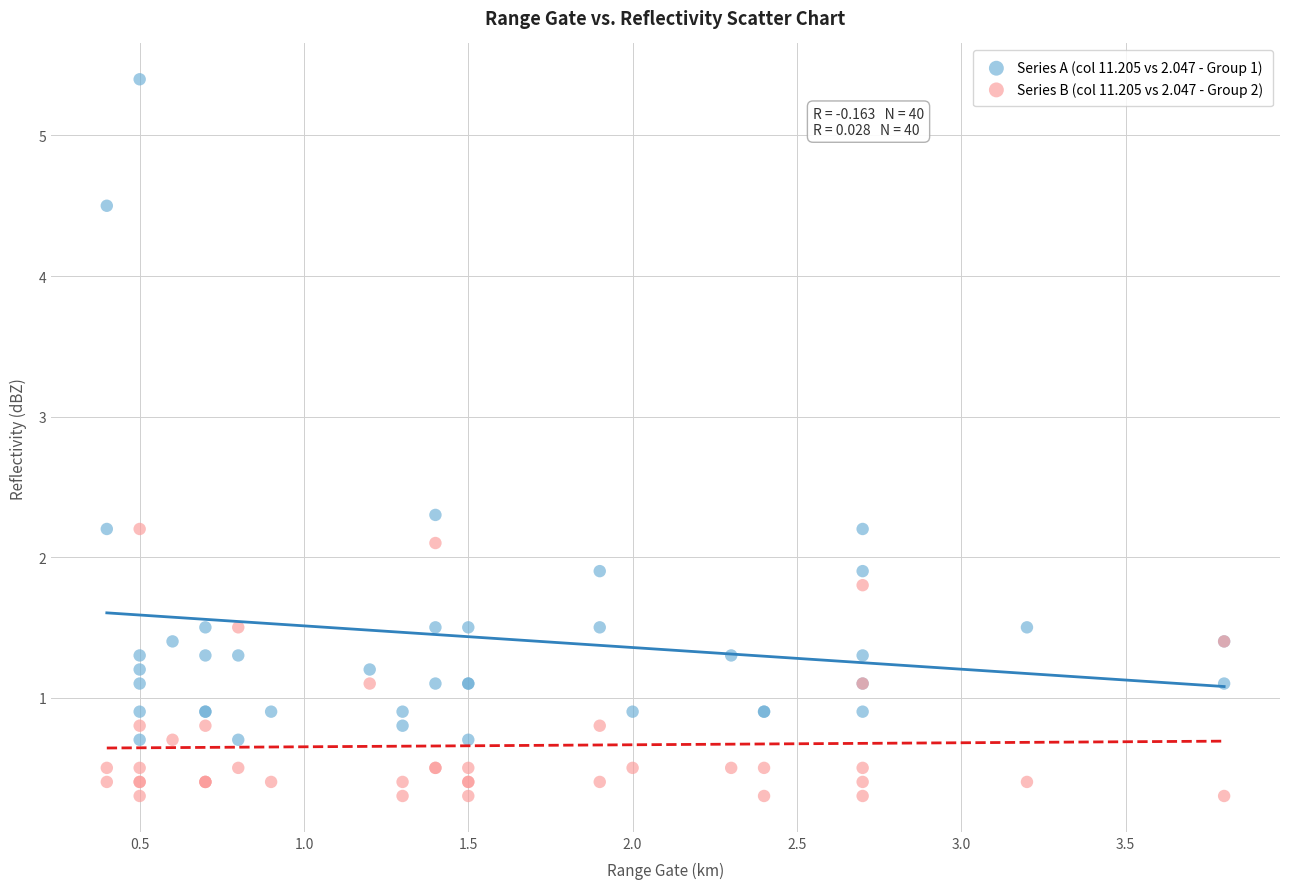

Which series reaches the maximum Y coordinate?

Series A (col 11.205 vs 2.047 - Group 1)